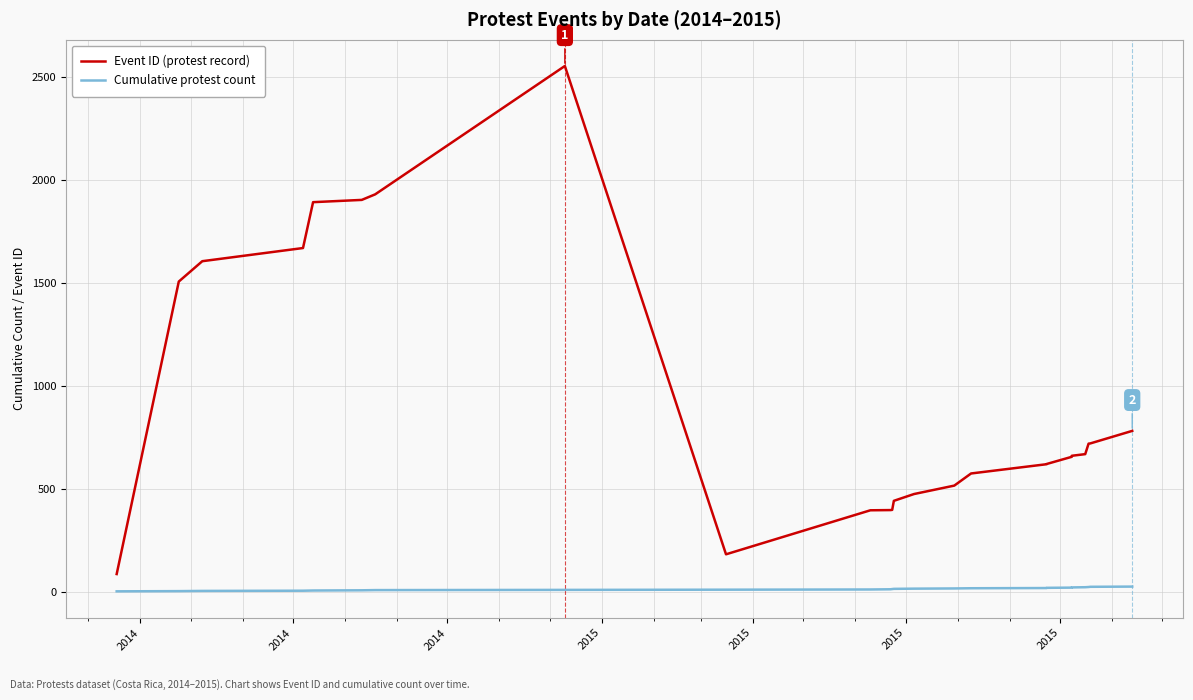

Does the chart have visible grid lines?

Yes